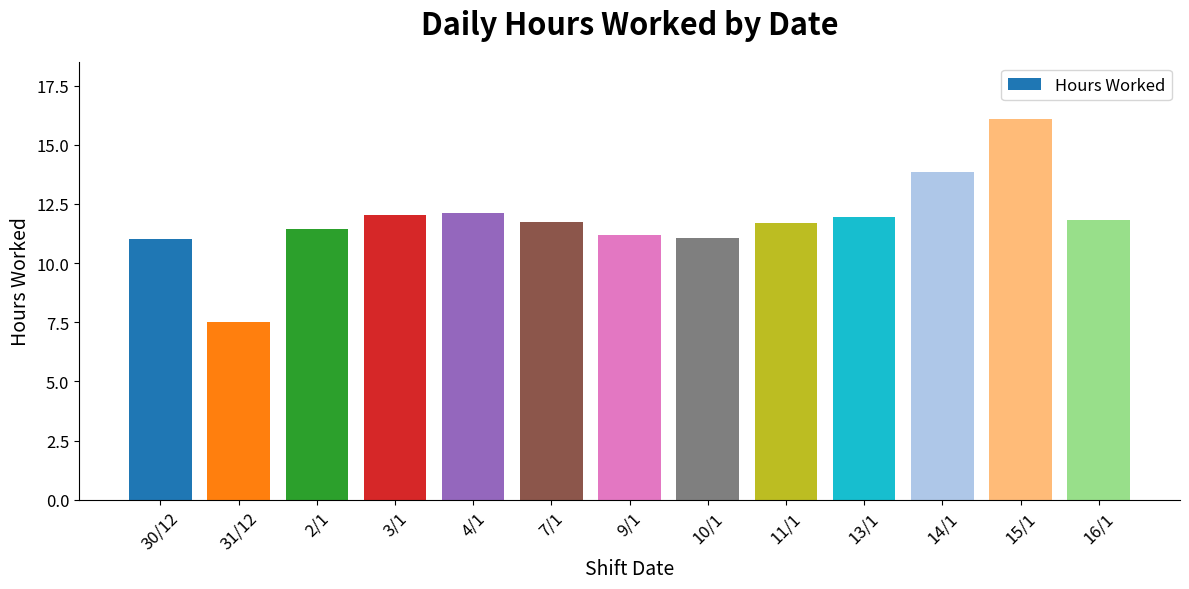

How many series are shown in this chart?

1